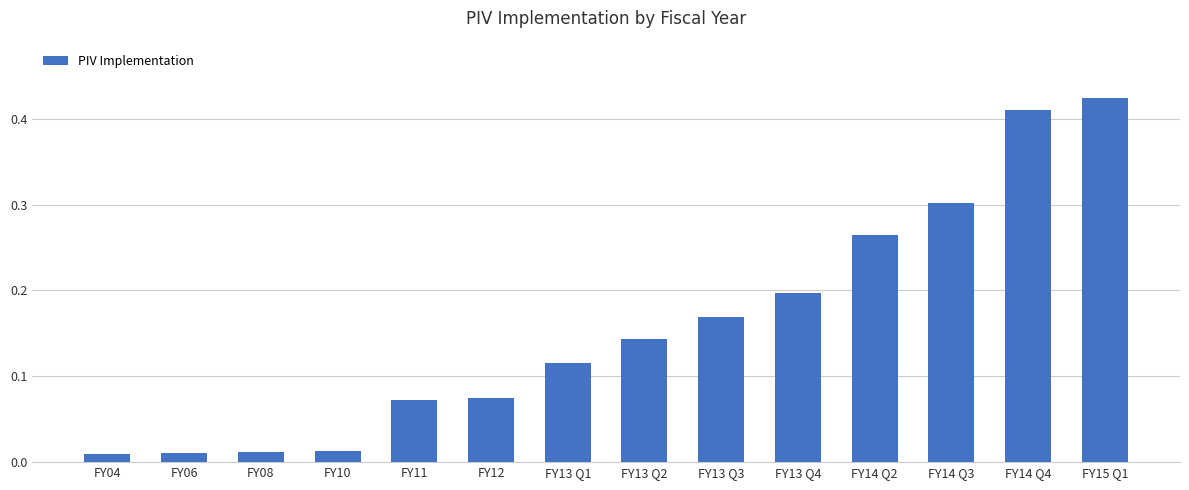

Is it true that the value at FY13 Q1 is 0.0?

False